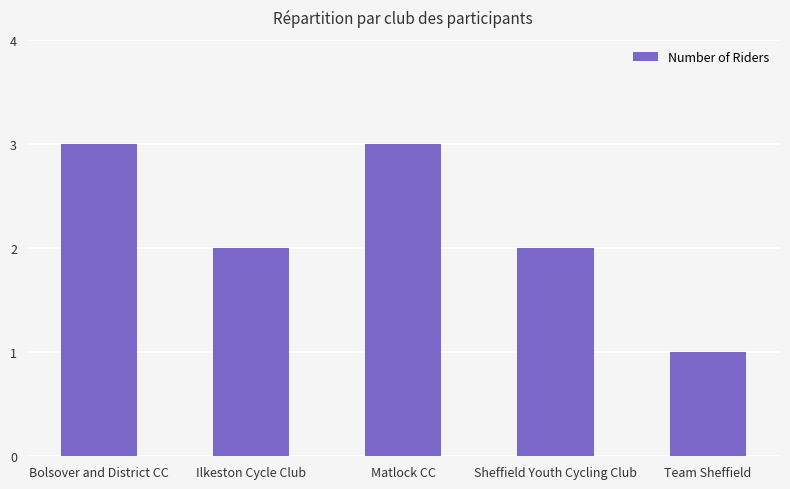

What is the maximum value shown in the chart?

3